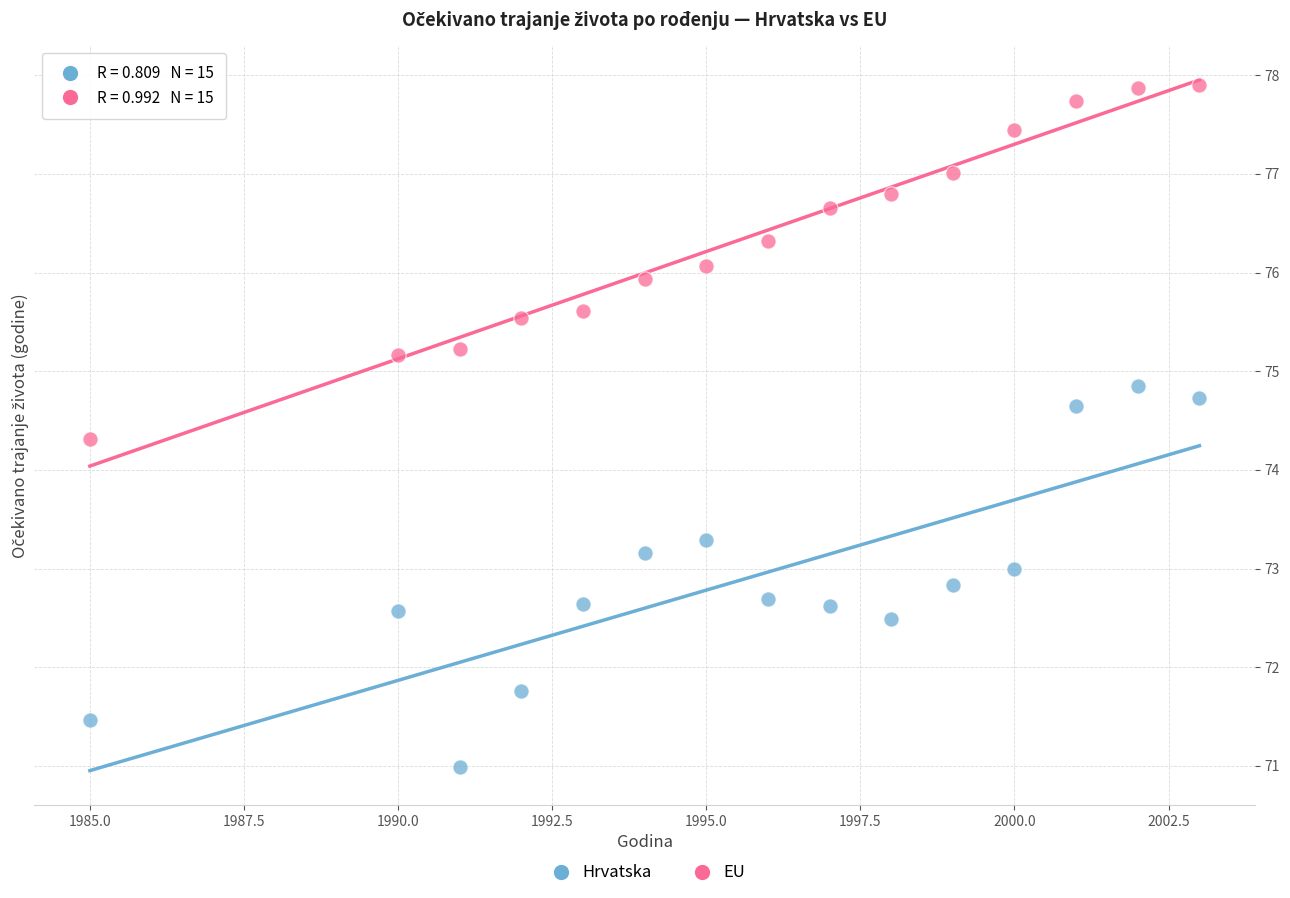

Across all series, what Y value is closest to 74?

74.3